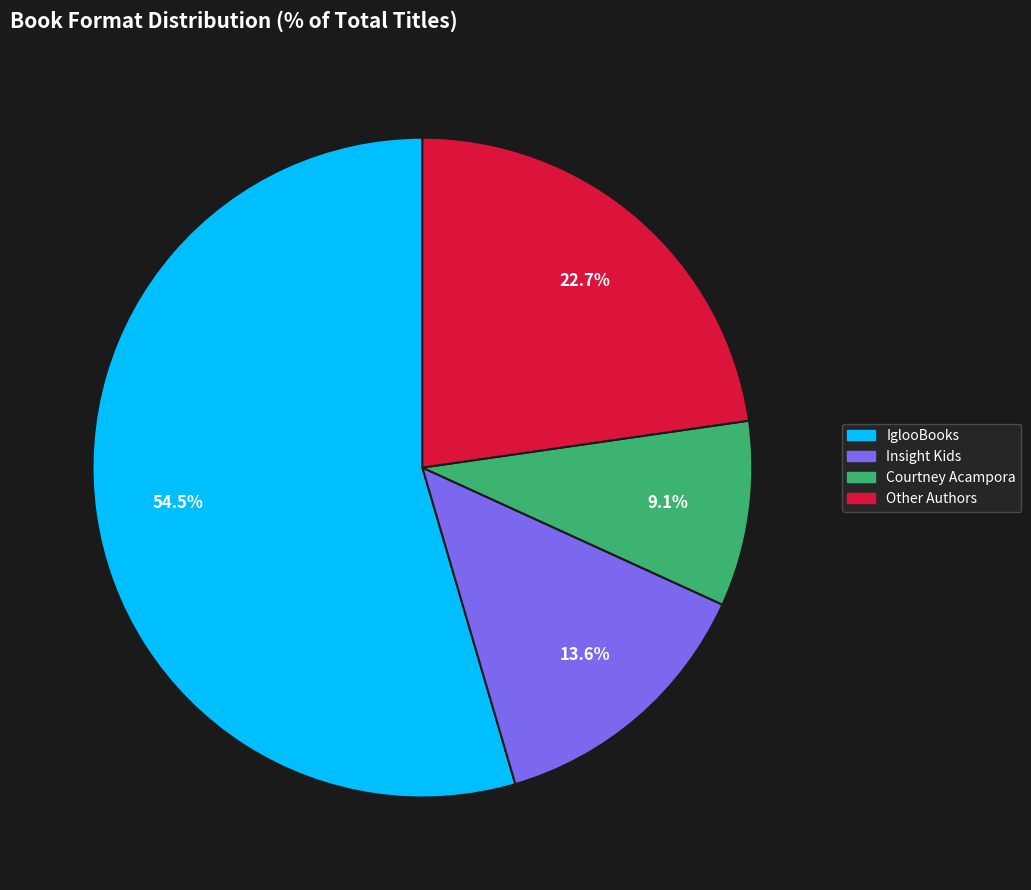

Does any single category account for the majority?

Yes